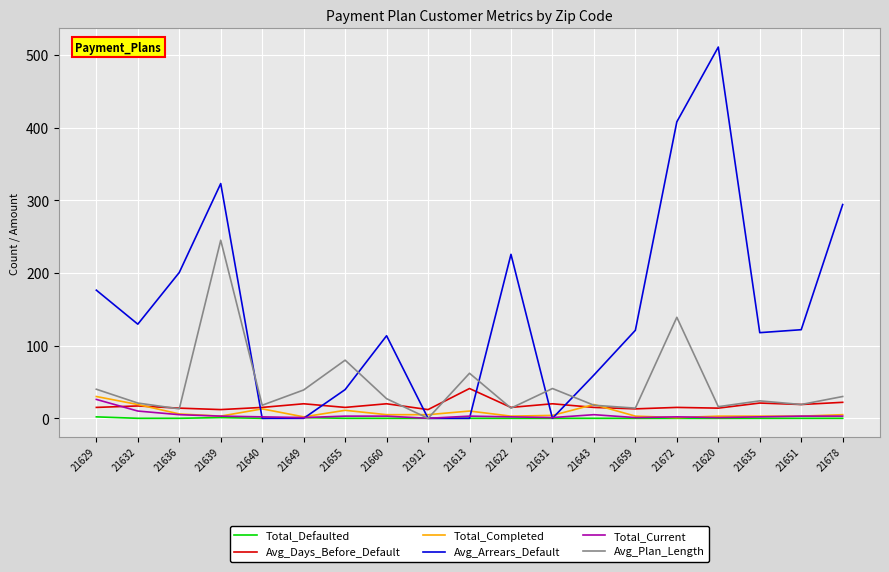

Which series has the largest range (max minus min)?

Avg_Arrears_Default